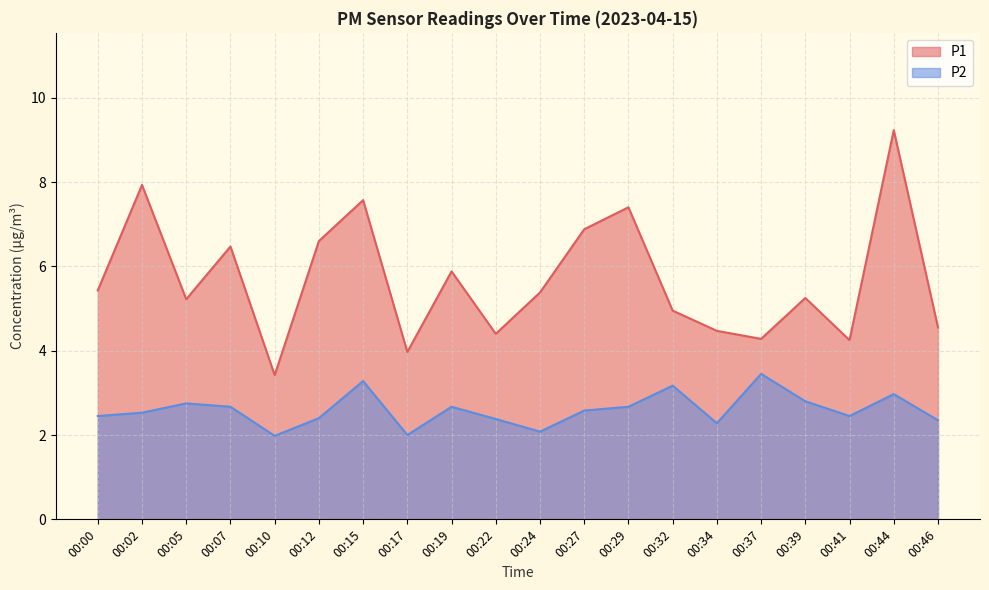

What is the approximate value of P2 at 00:02?

2.5